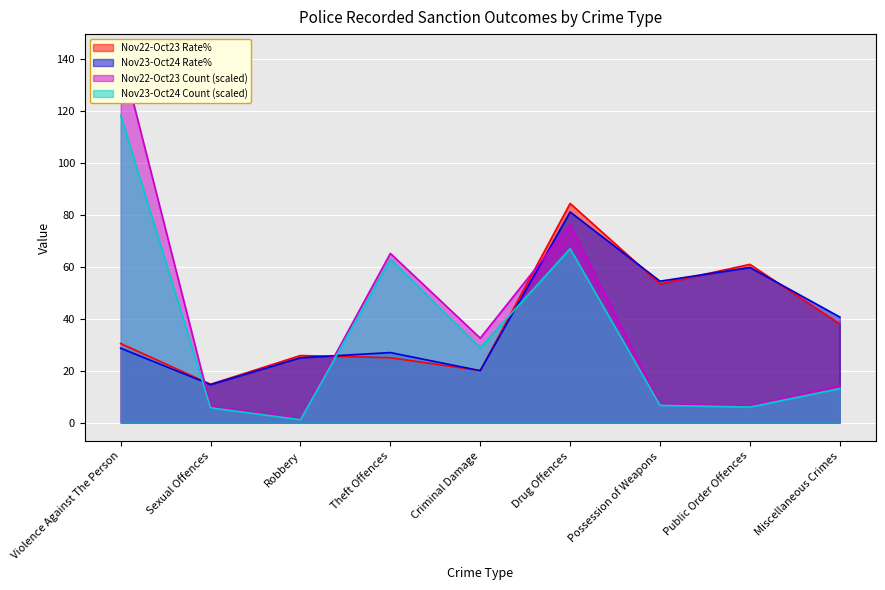

What is the difference between the Nov22-Oct23 Rate% values at Miscellaneous Crimes and Public Order Offences?

23.0